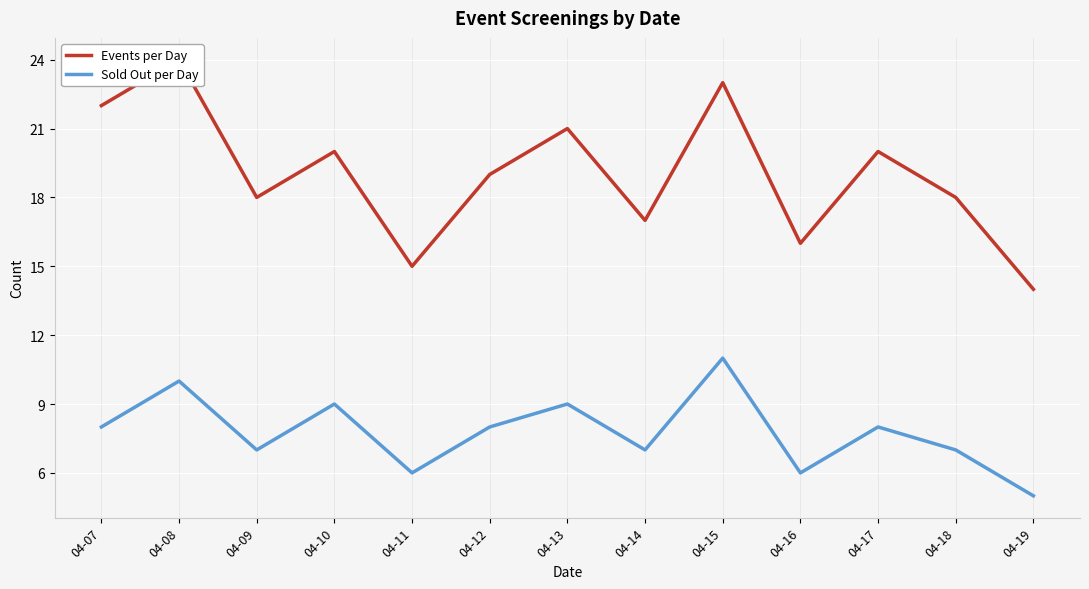

True or false: Sold Out per Day and Events per Day intersect in this chart.

False